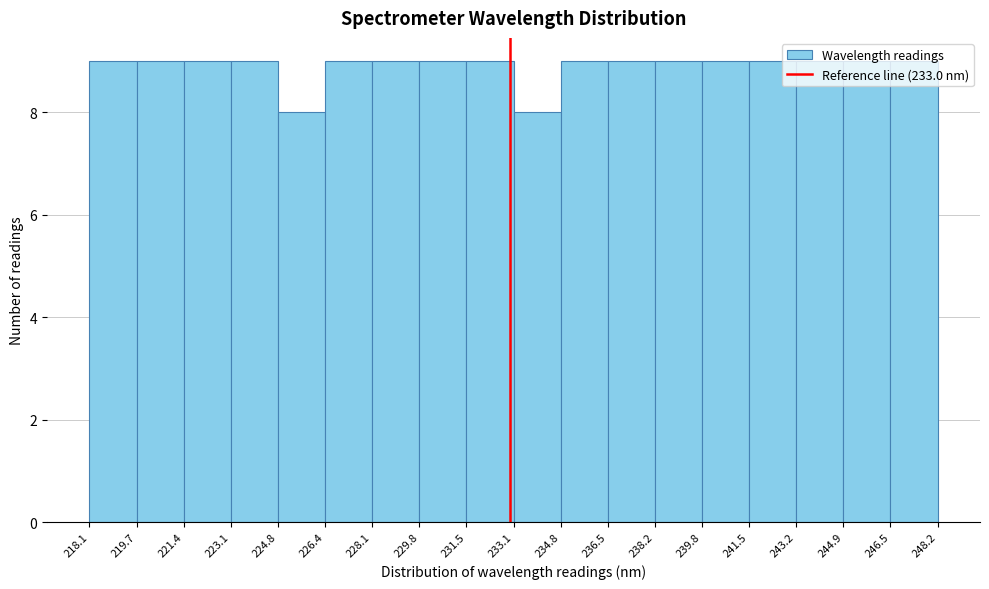

What is the height of the bar covering 233.1 to 234.8 on the x-axis? The values are not printed on the chart, so give them approximately, as read against the axis.

8